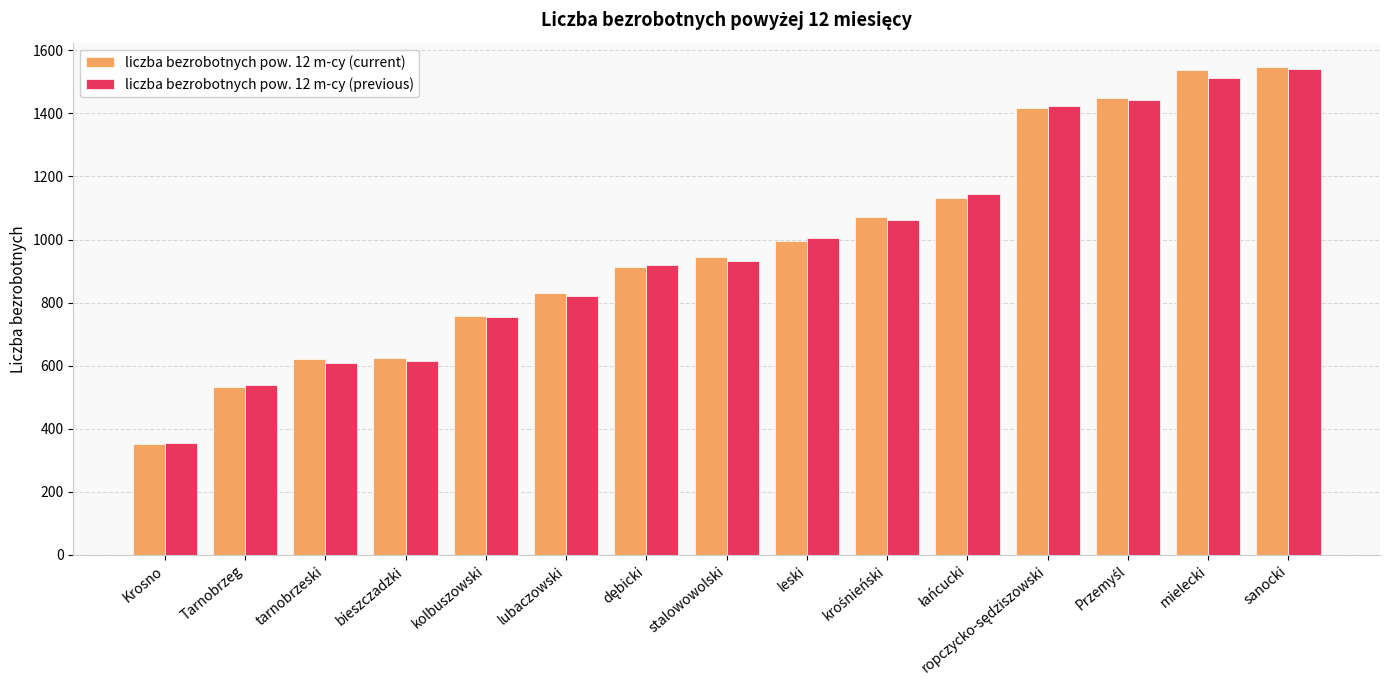

What is the approximate value of liczba bezrobotnych pow. 12 m-cy (current) at leski, to the nearest 50?

1000